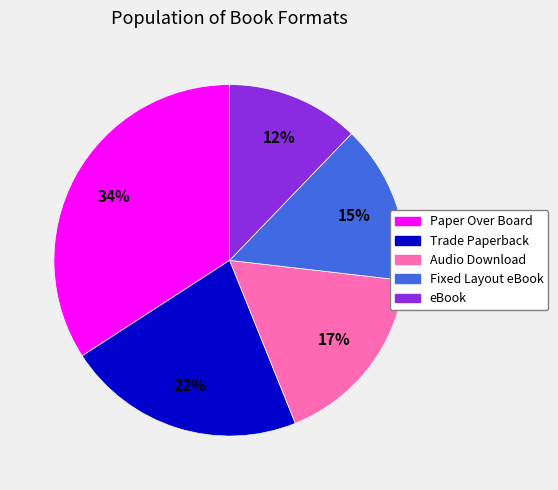

To the nearest percent, what is the combined percentage of eBook and Fixed Layout eBook?

27%